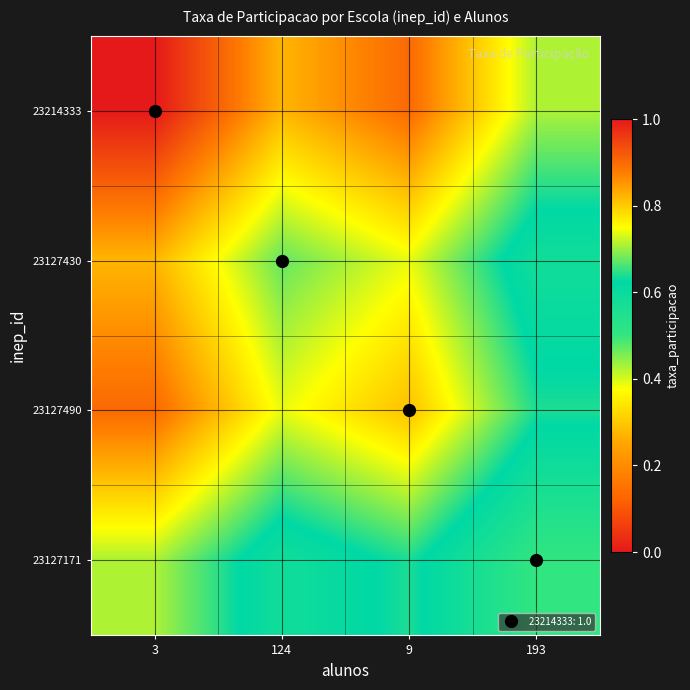

How many distinct data groups are displayed?

4